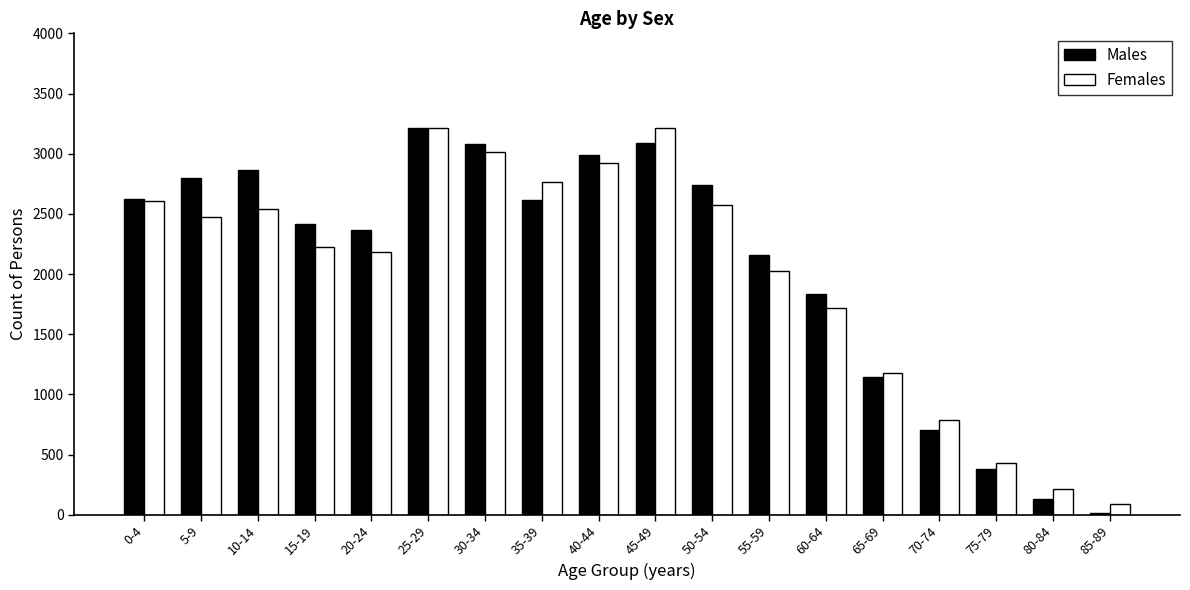

Is it true that Females equals 2574 at 50-54?

True